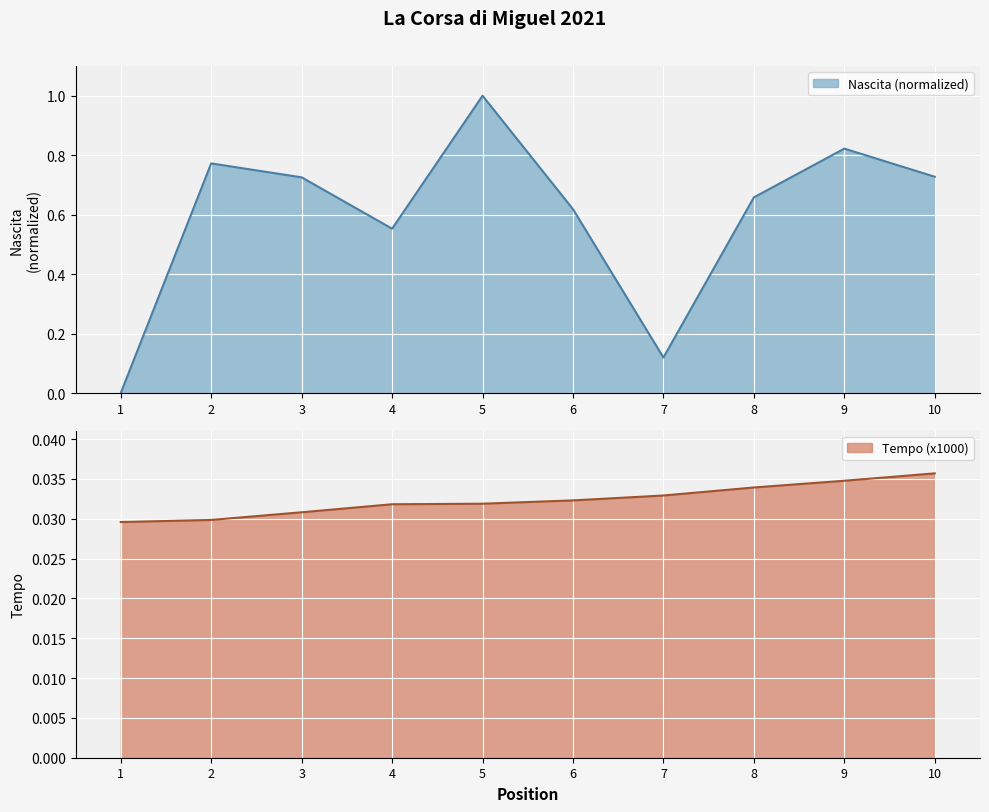

Between 1 and 5, which series saw the biggest shift?

Nascita (normalized)